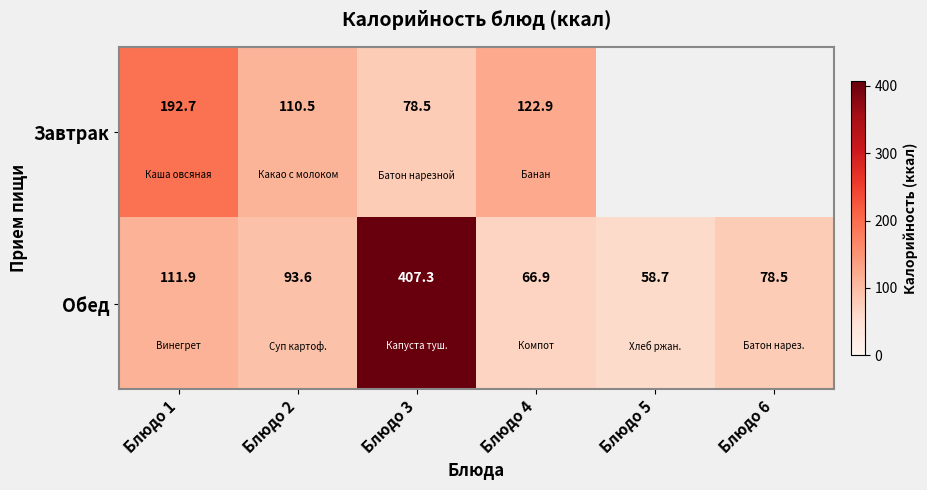

Which series changed the most between Блюдо 2 and Блюдо 4?

Обед